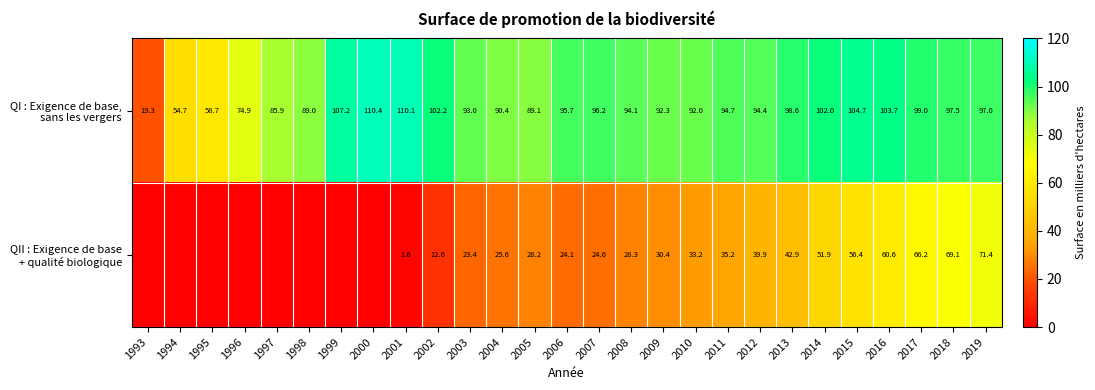

What is the spread (max minus min) of values at 2019?

25.6